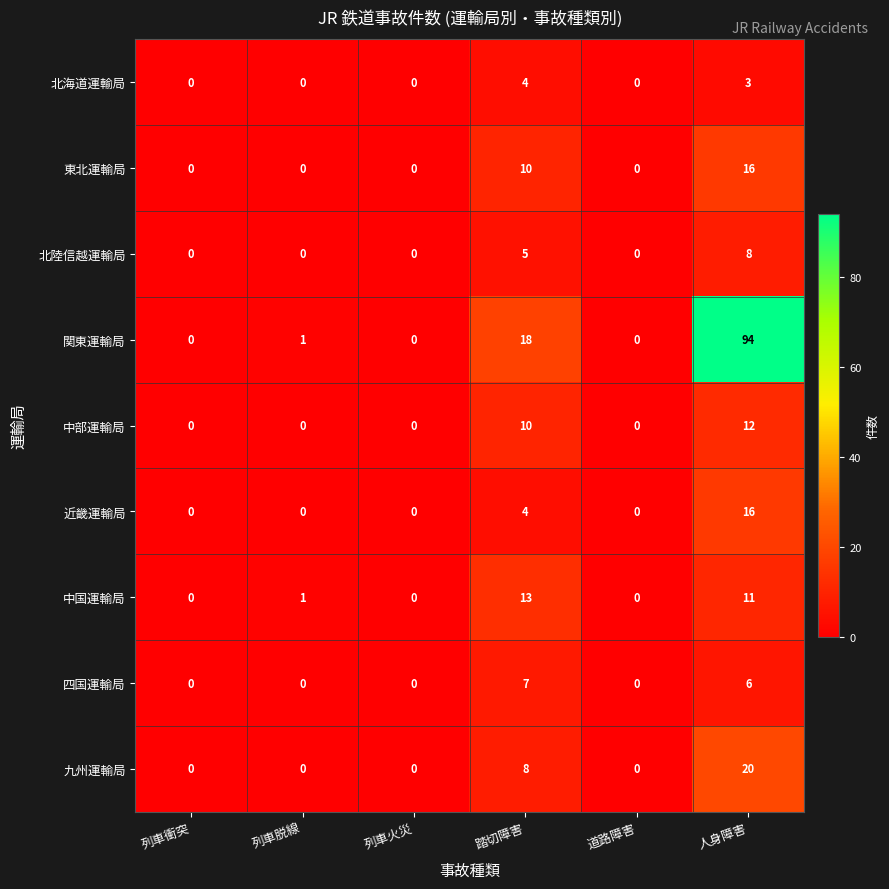

Which series has the largest total across all categories?

関東運輸局